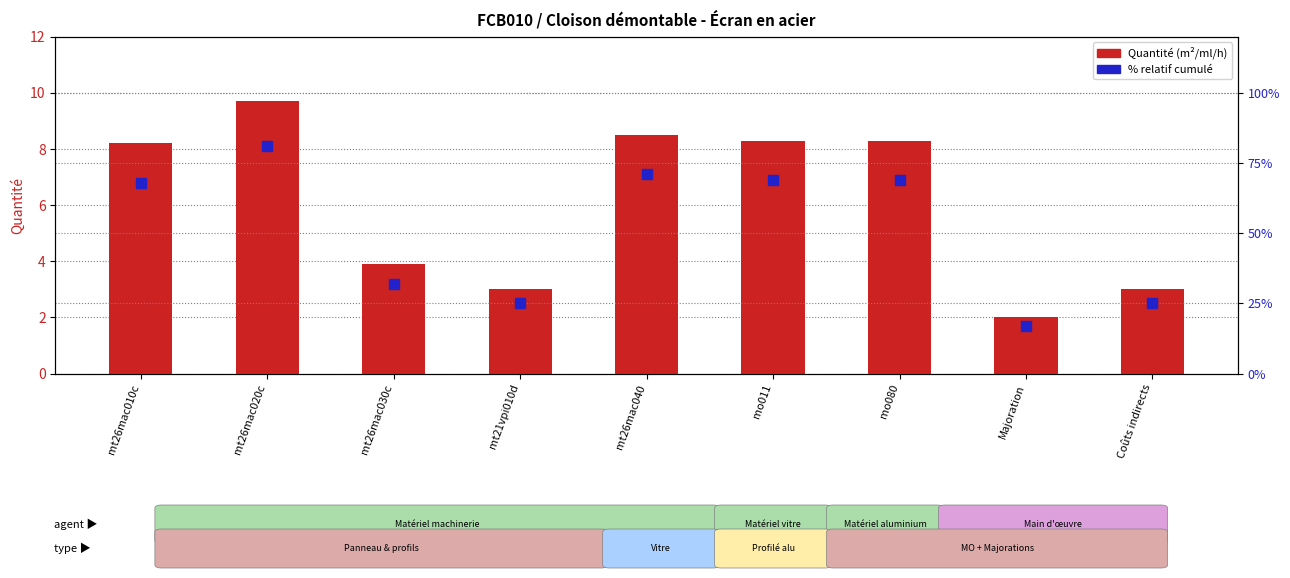

Is the value of Quantité at Majoration greater than the value of % relatif at mt21vpi010d?

No